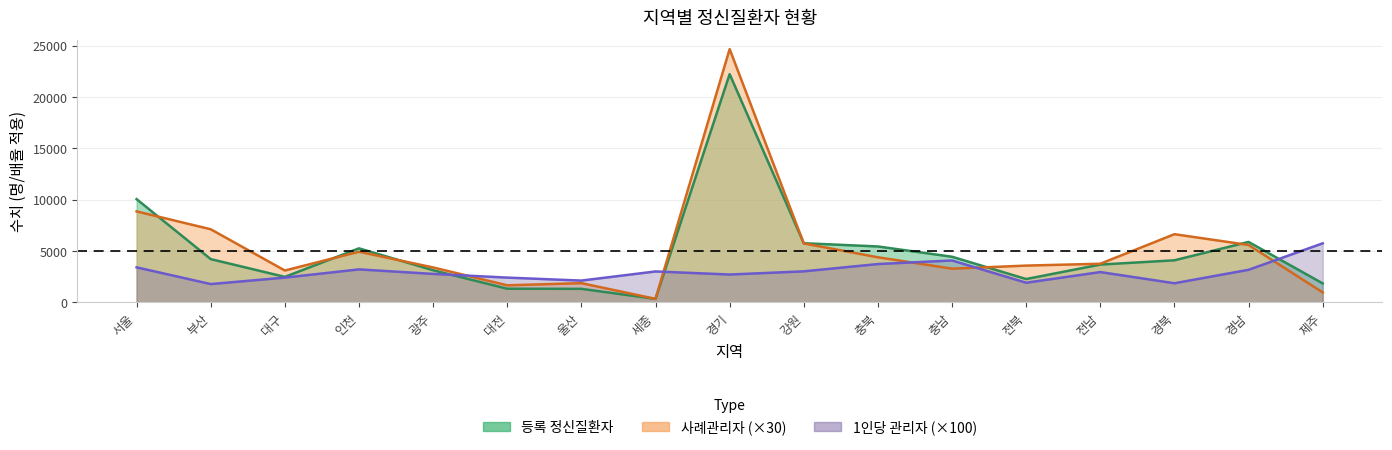

At which label does 사례관리자 reach its minimum?

세종